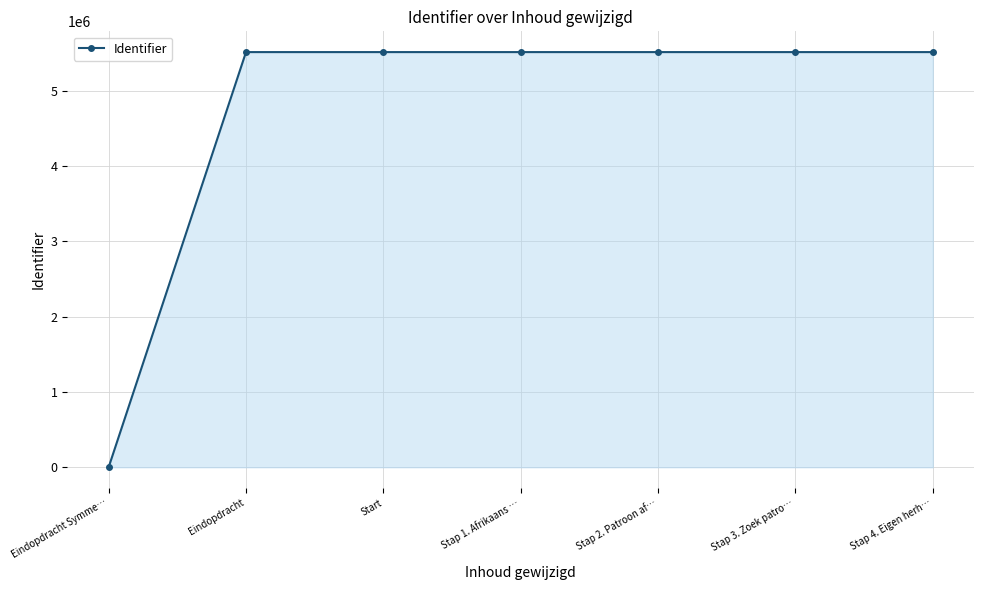

What is the label of the 4th point from the left?

Stap 1. Afrikaans …